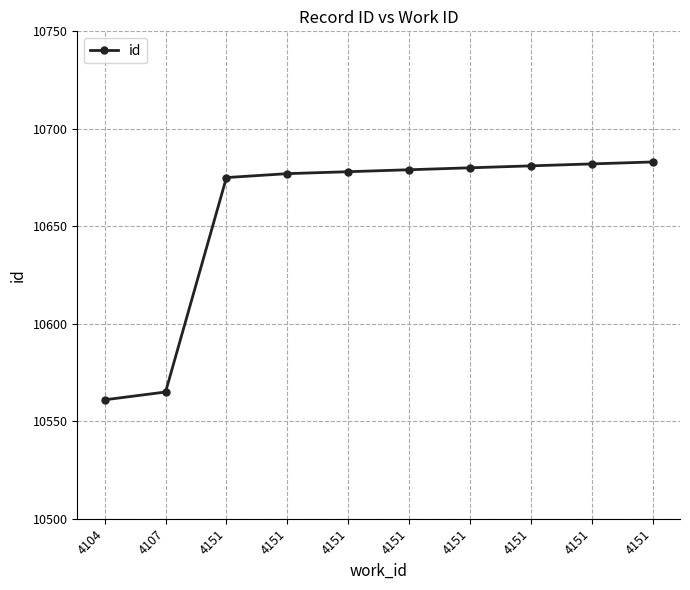

Is this an area chart (filled region under the line)?

No